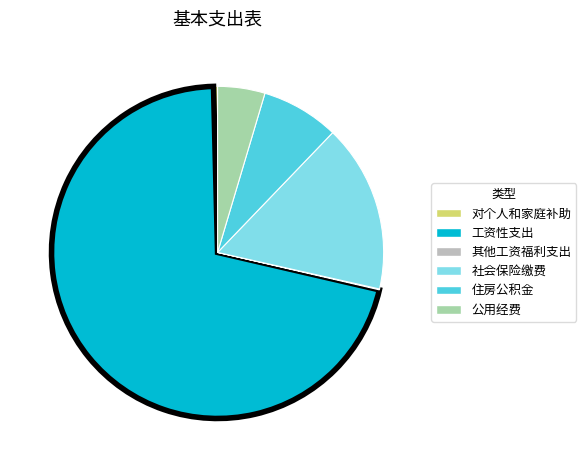

Is there any slice that represents more than half of the pie?

Yes